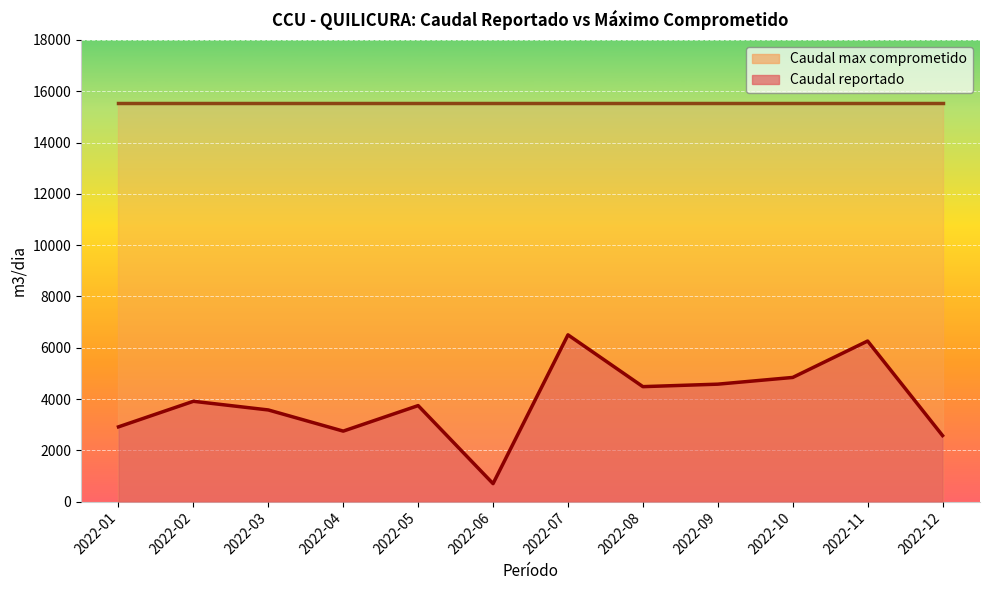

At which category does the chart reach its minimum across all series?

2022-06